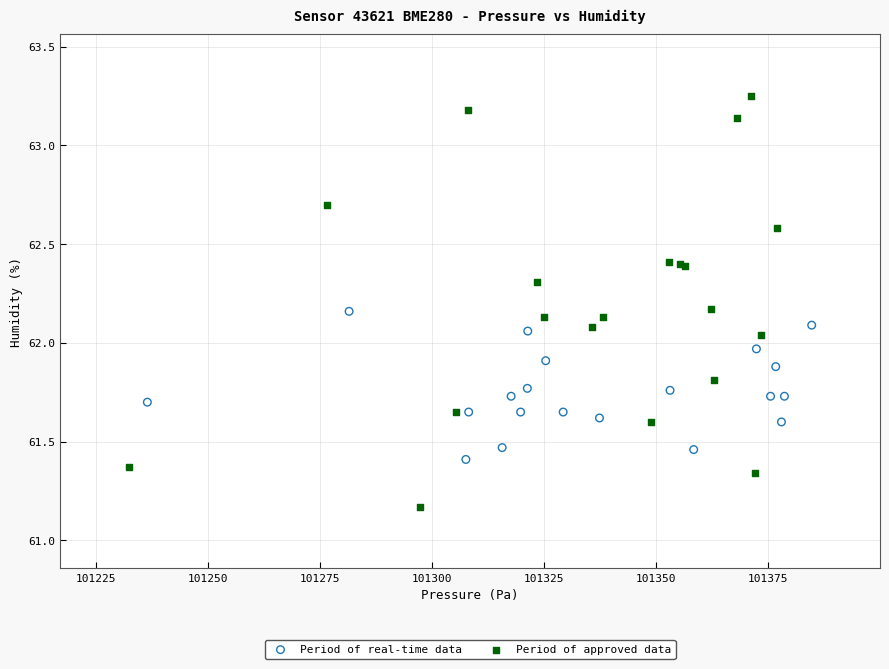

Which series contains the lowest Y value?

Period of approved data